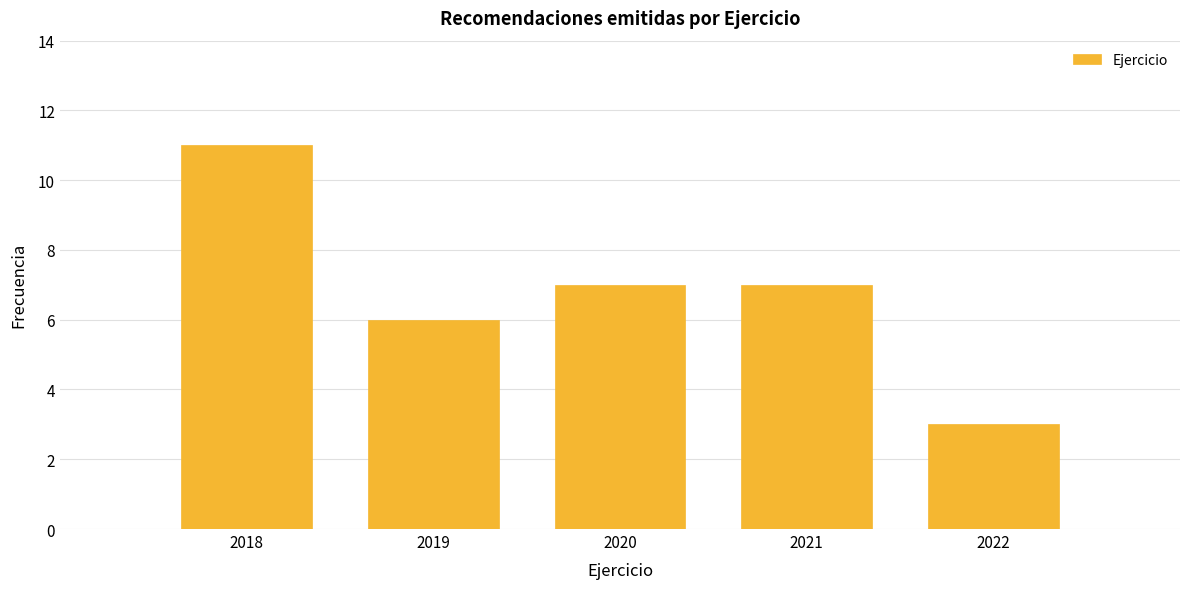

Reading right to left, list all the values displayed in this chart.

3	7	7	6	11